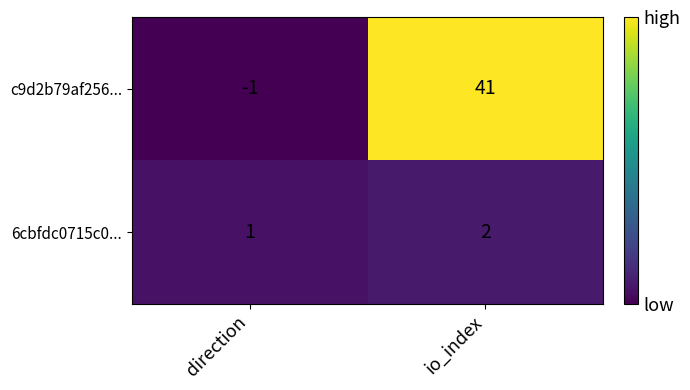

What is the maximum value shown in the chart?

41